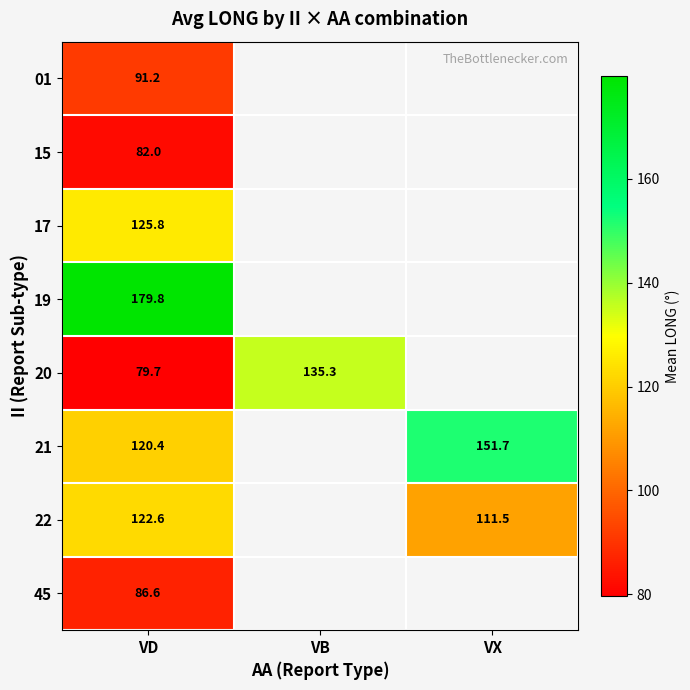

Read the 21 value at VD.

120.4